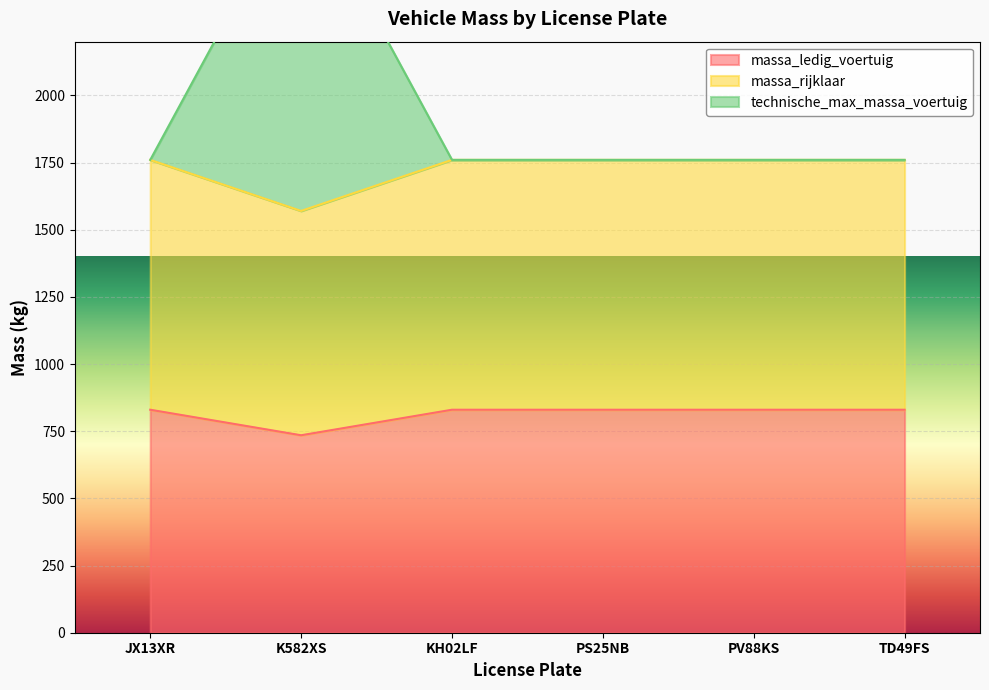

True or false: massa_rijklaar and technische_max_massa_voertuig intersect in this chart.

False